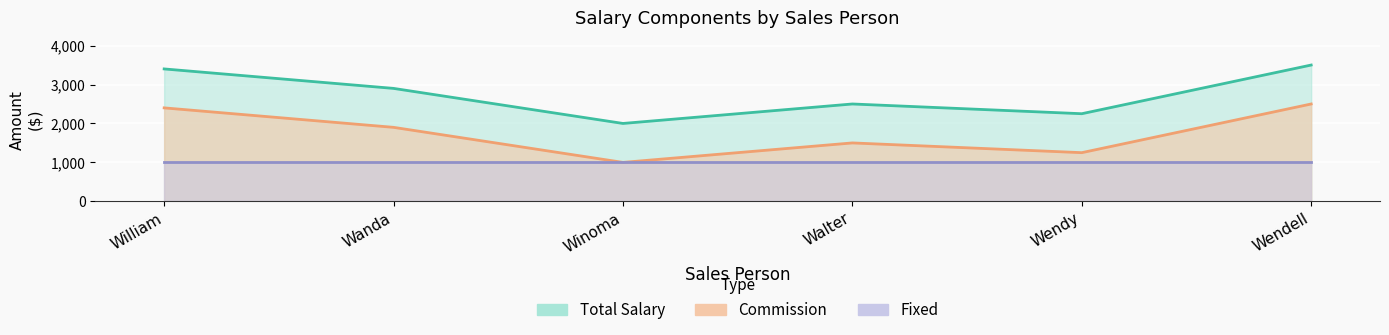

What is the sum of the Commission values at Winoma and William?

3400